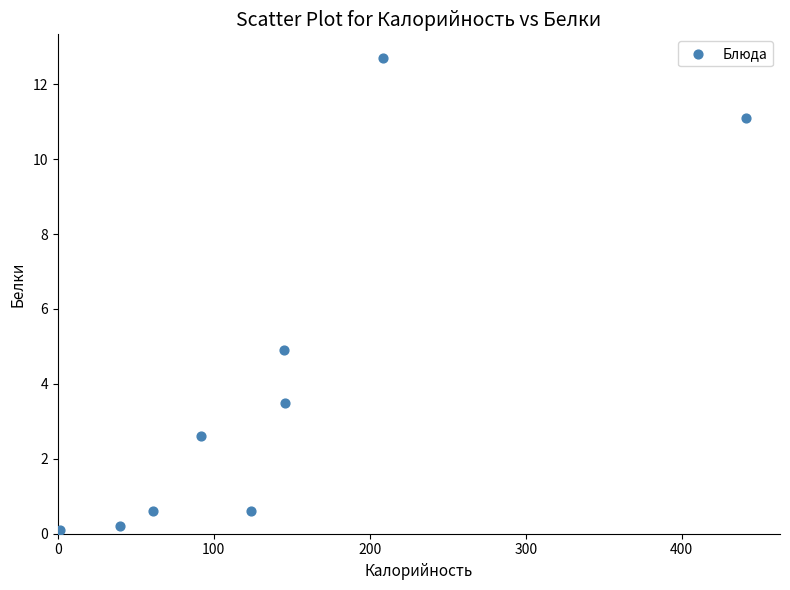

What Y value in the scatter plot is closest to 6?

4.9